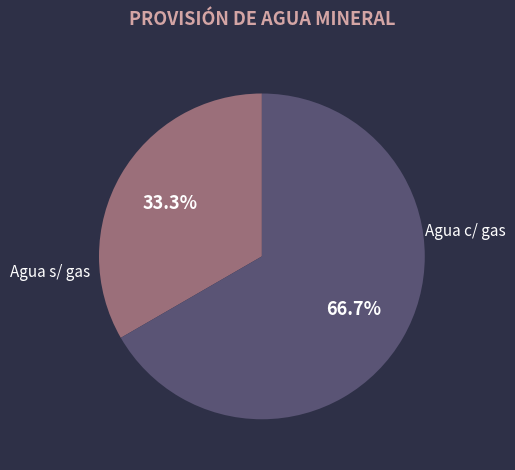

How many segments does this pie chart have?

2